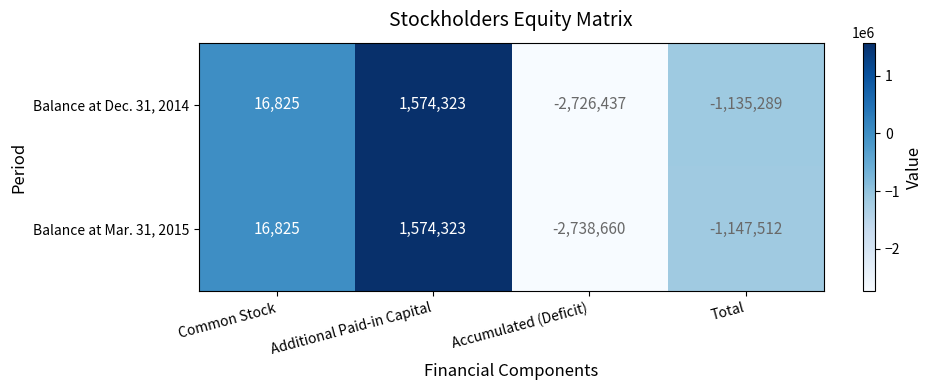

What is the maximum value shown in the chart?

1574323